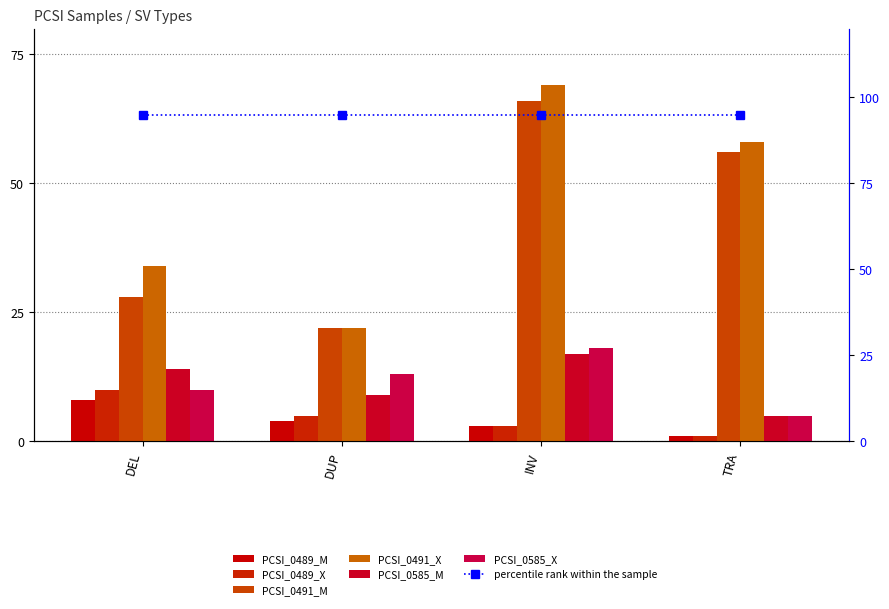

At which category is the sum across all series the highest?

INV